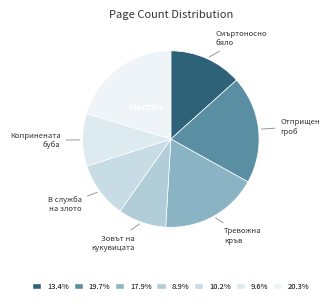

Count the number of slices in the pie.

7